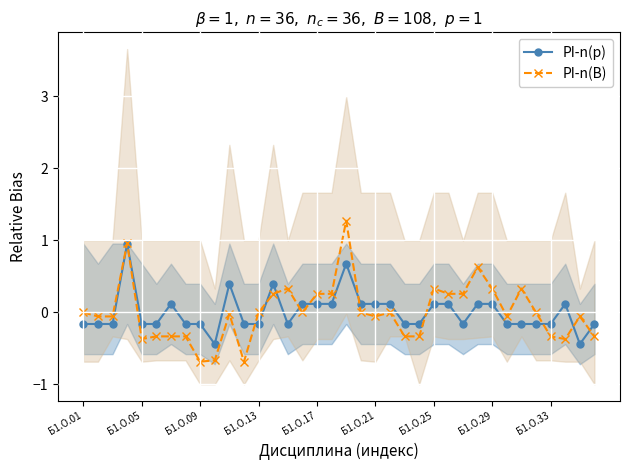

How many values in the PI-n(B) series are below 0?

24